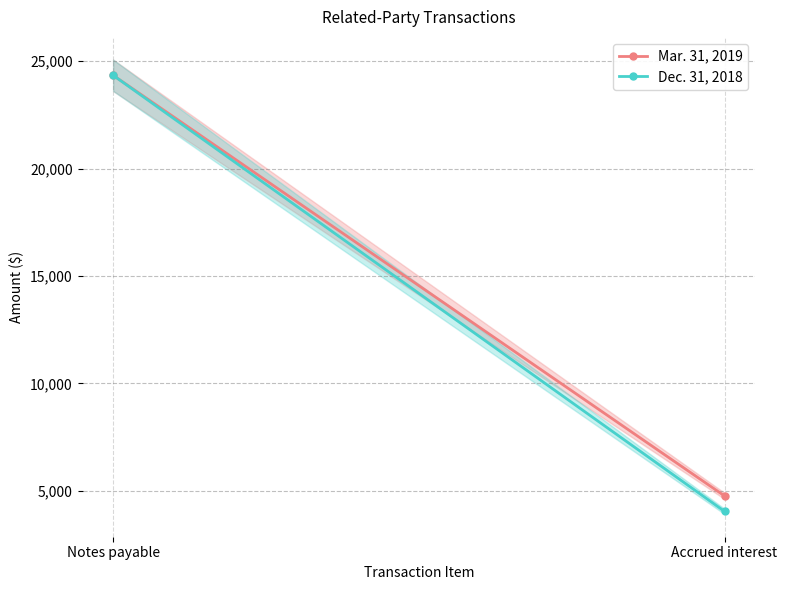

What is the spread (max minus min) of values at Accrued interest?

720